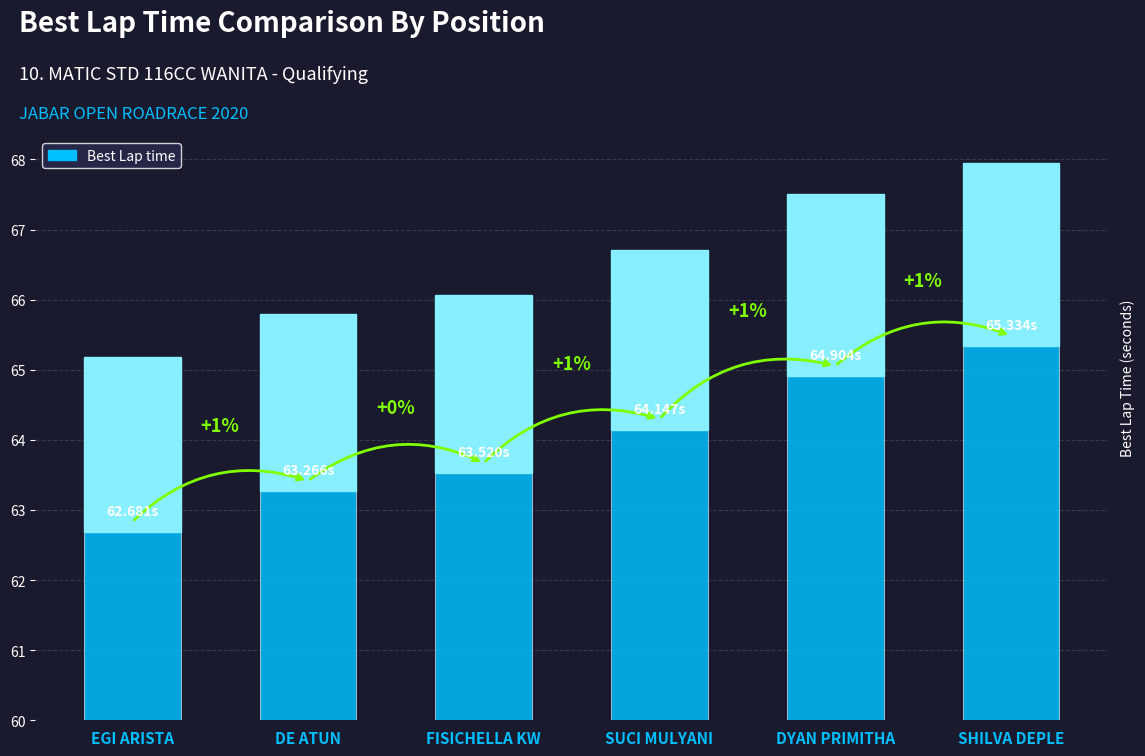

Is it true that the value at DE ATUN is 63.3?

True